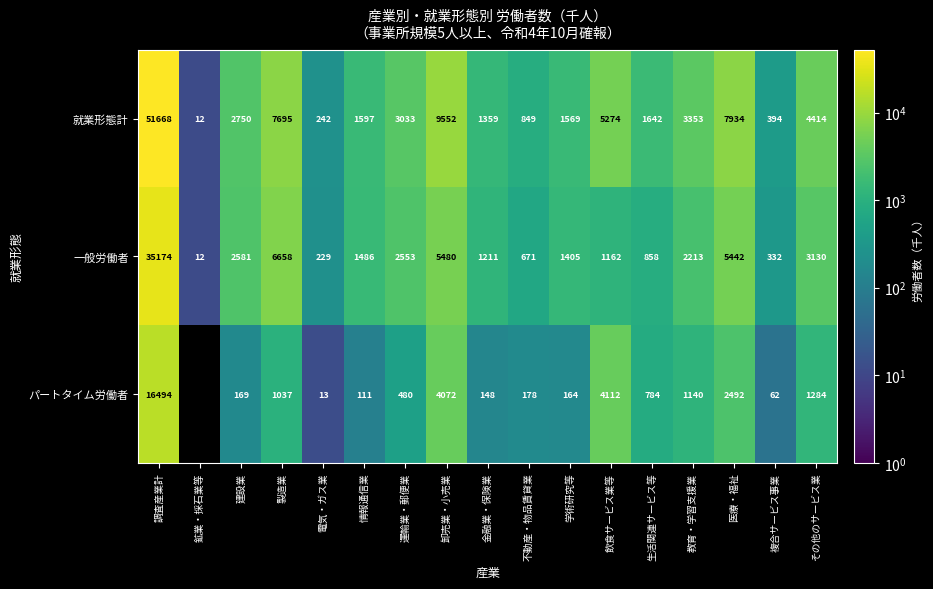

What is the difference between the maximum and minimum values in the 就業形態計 series?

51656